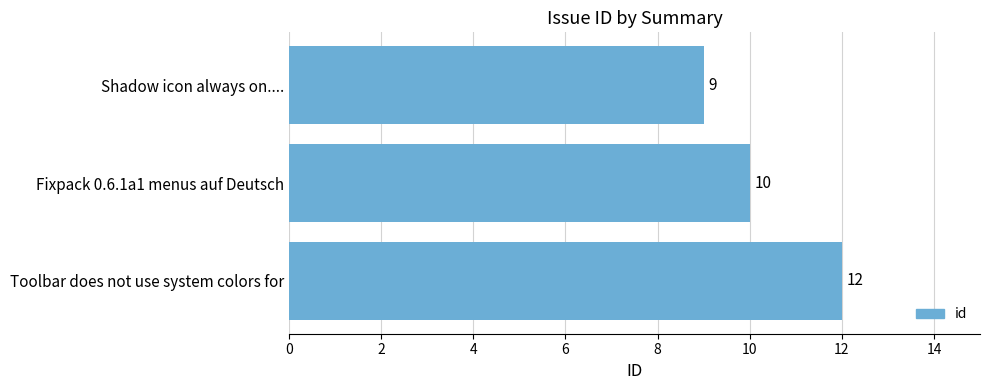

At which label is the value closest to 10?

Fixpack 0.6.1a1 menus auf Deutsch